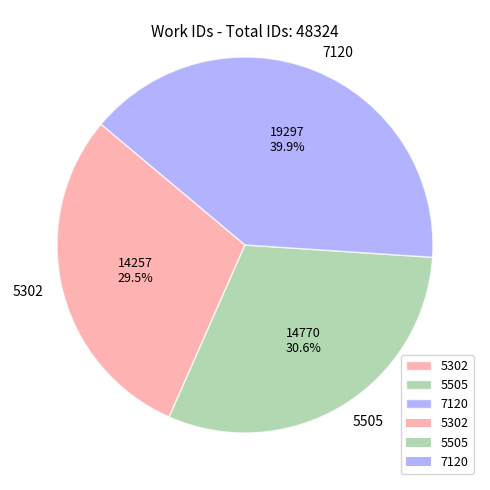

What is the ratio of the value at 7120 to the value at 5505?

1.3